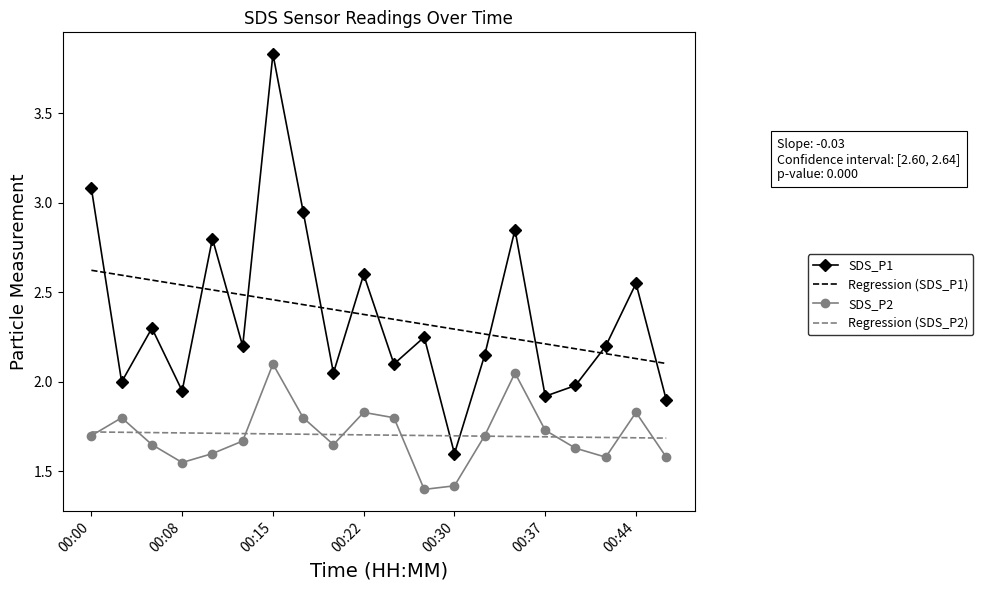

List the series in order of their peak value, highest first.

SDS_P1, Regression (SDS_P1), SDS_P2, Regression (SDS_P2)